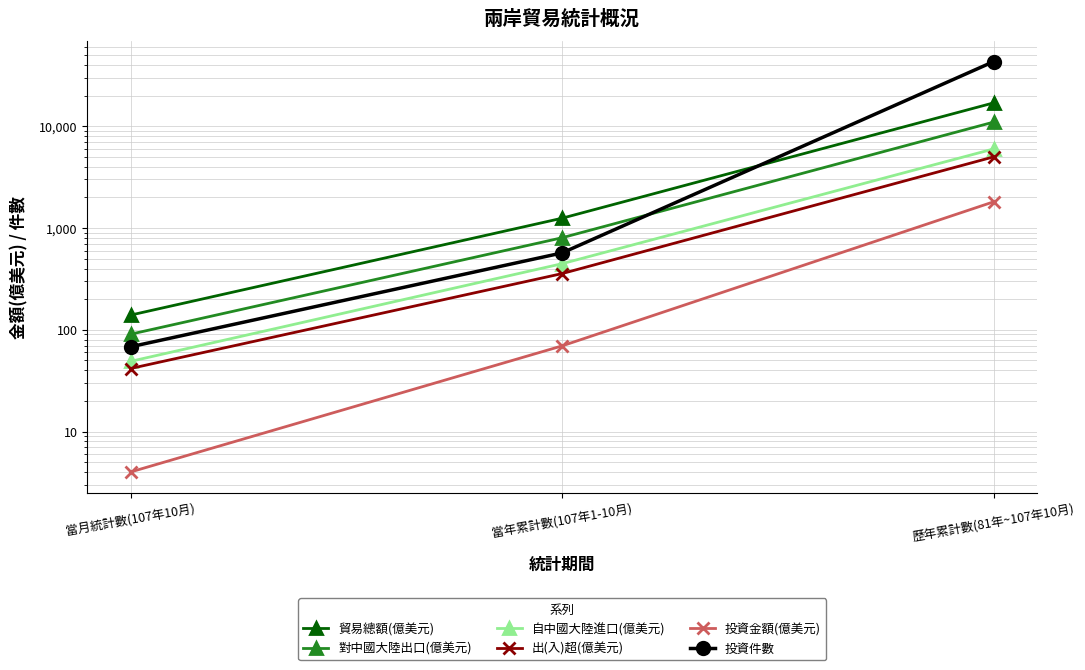

True or false: 投資件數 has a value of 110.8 at 當月統計數(107年10月).

False